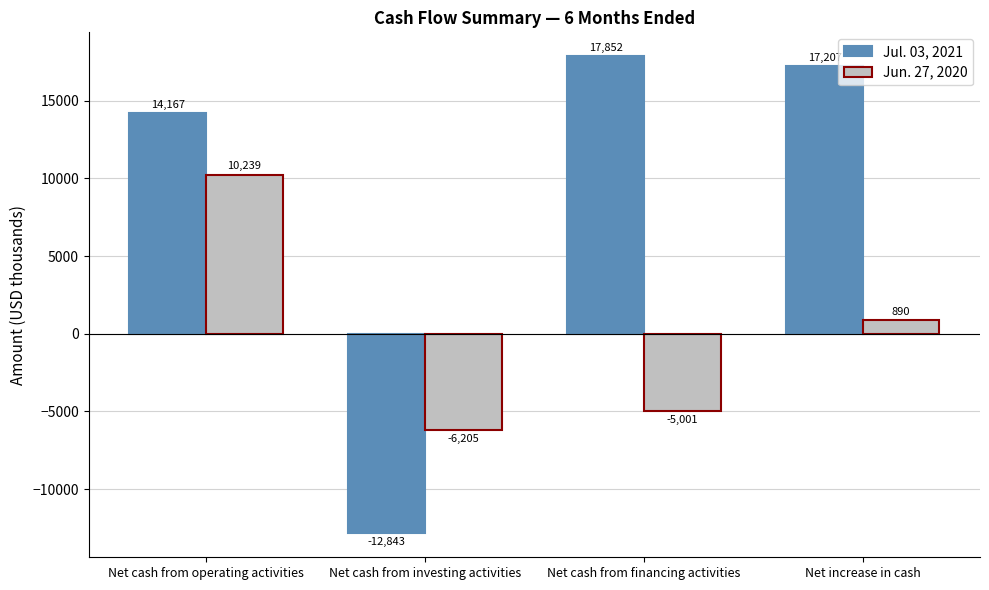

List the series in order of their overall mean, lowest first.

Jun. 27, 2020, Jul. 03, 2021